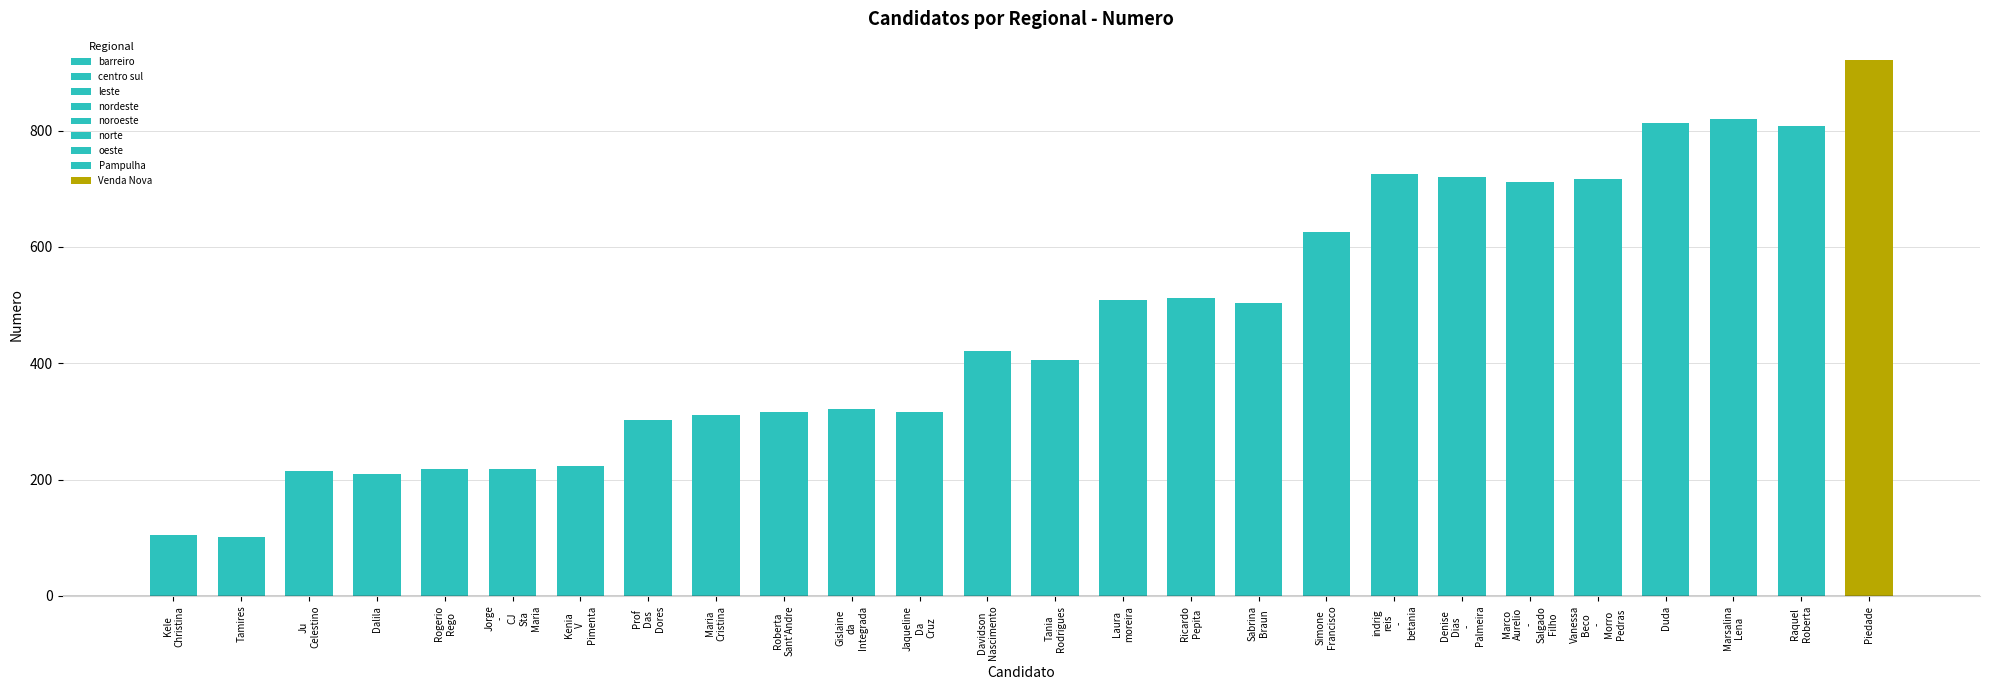

Where does the data first go above 421?

Laura moreira